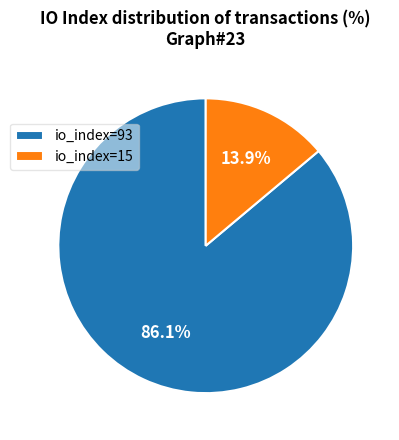

To the nearest percent, what is the difference between the largest and smallest slice percentages?

72%